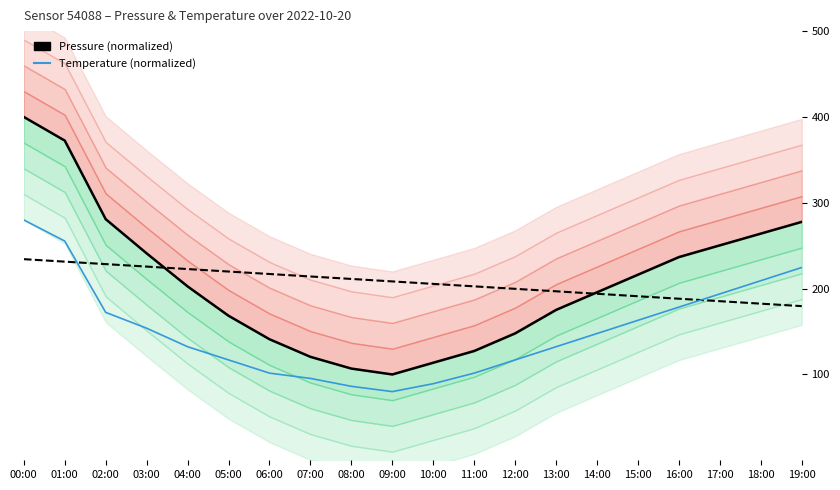

Between 18:00 and 07:00, which is larger?

18:00